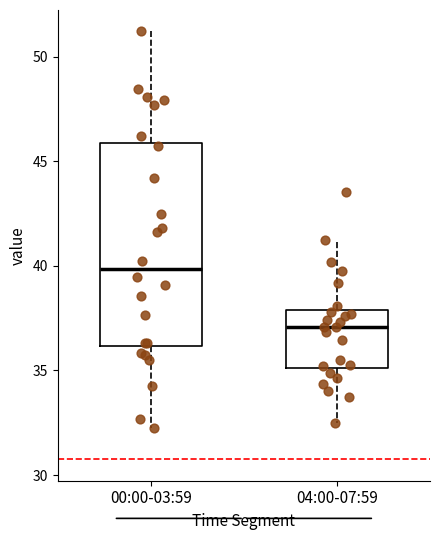

Comparing the boxes themselves (not the whiskers), which one is the tallest?

00:00-03:59